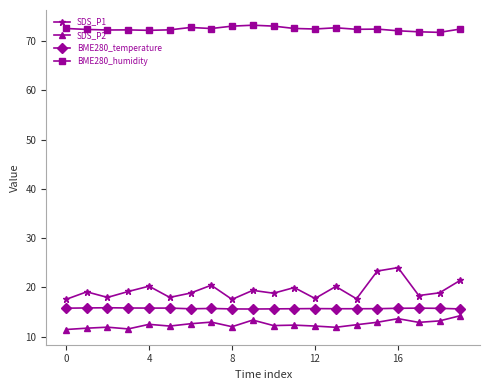

How many BME280_temperature values are between 15 and 16?

20